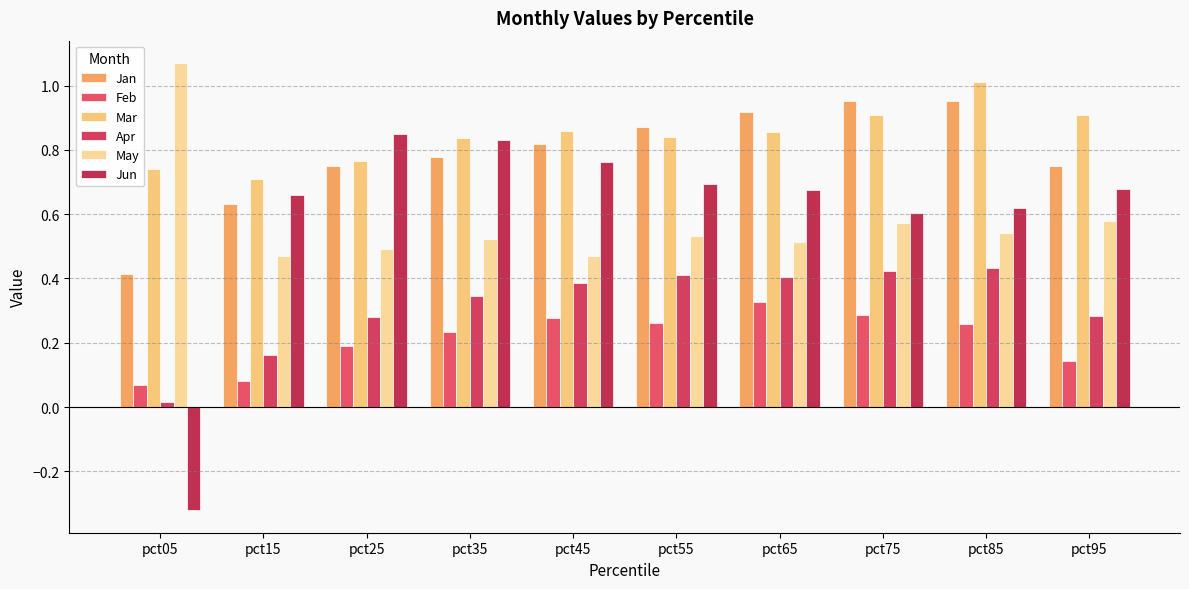

What is the difference between the maximum and minimum values in the May series?

0.6